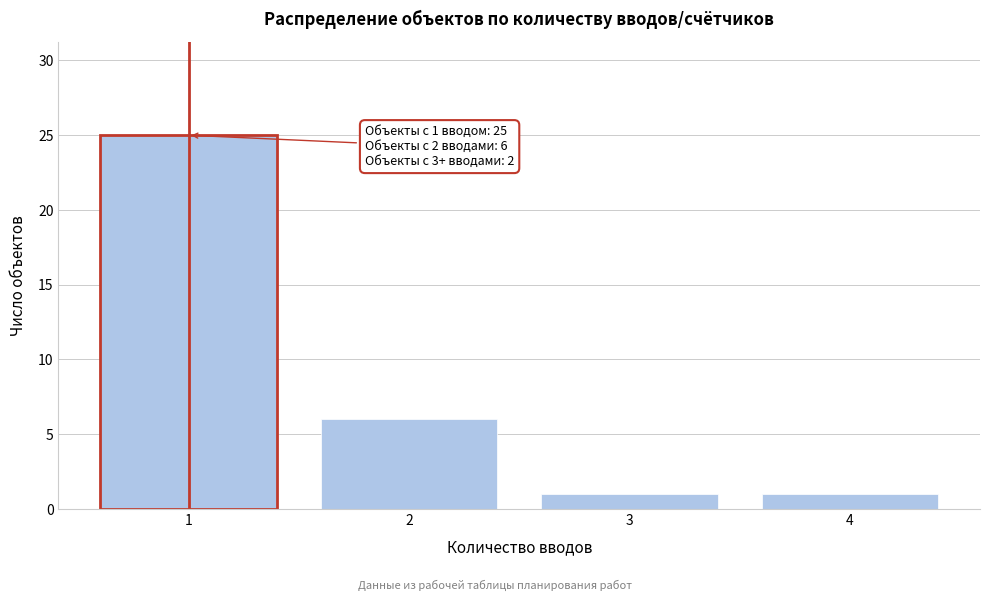

Reading left to right, list all the values displayed in this chart.

1=25	2=6	3=1	4=1